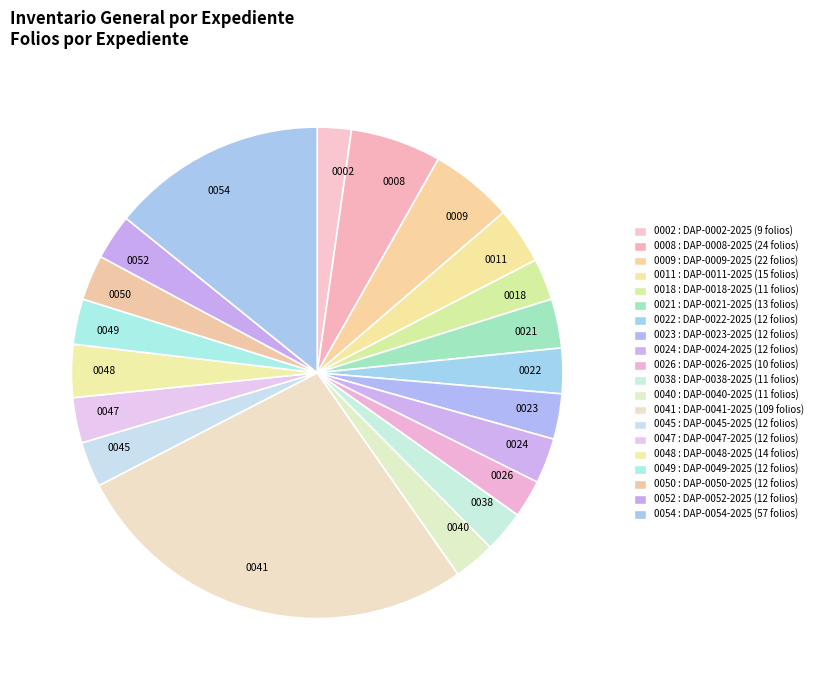

Combined, do 0008 and 0021 account for over 50%?

No